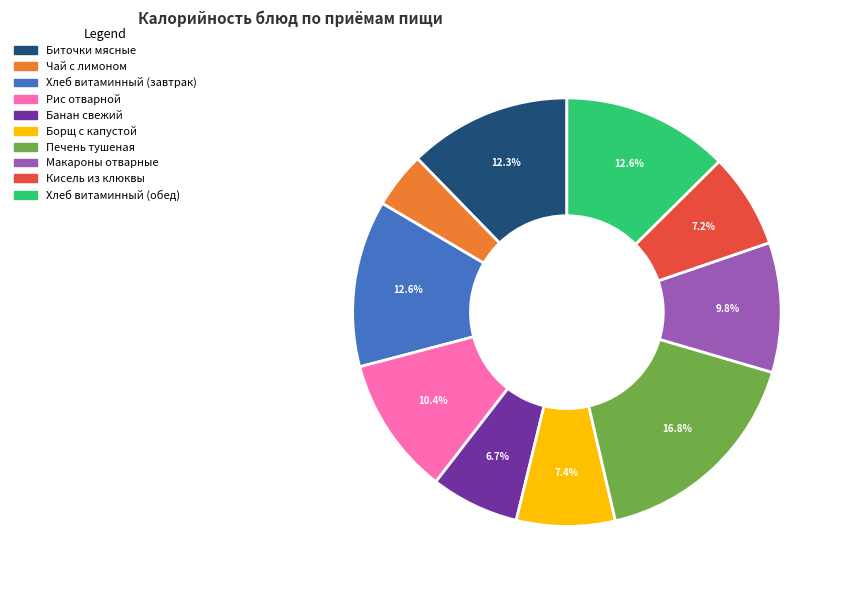

How many segments does this pie chart have?

10